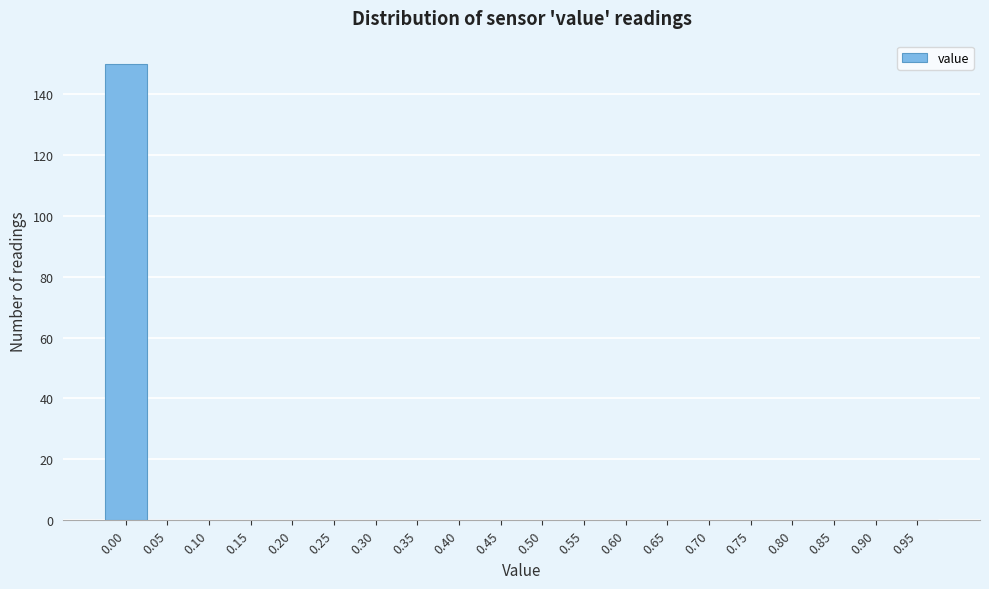

Reading left to right, list all the values displayed in this chart.

0.00=150	0.05=0	0.10=0	0.15=0	0.20=0	0.25=0	0.30=0	0.35=0	0.40=0	0.45=0	0.50=0	0.55=0	0.60=0	0.65=0	0.70=0	0.75=0	0.80=0	0.85=0	0.90=0	0.95=0